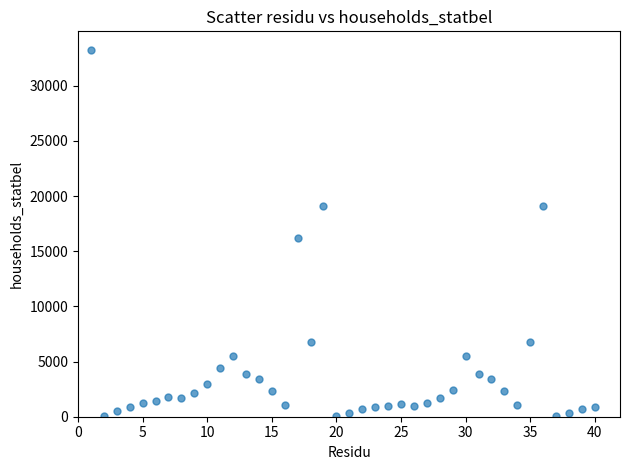

What Y value in the scatter plot is closest to 16669?

16202